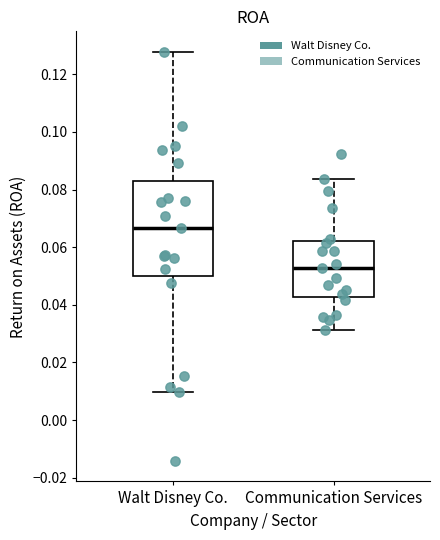

Reading left to right, transcribe this box plot: for each box, give where its median line is, the range the box spans, and where its two whiskers end, as read against the y-axis. The values are not printed on the chart, so give them approximately, as read against the axis.

Walt Disney Co.: median 0.066, box 0.050 to 0.084, whiskers 0.010 to 0.128
Communication Services: median 0.052, box 0.042 to 0.062, whiskers 0.032 to 0.084